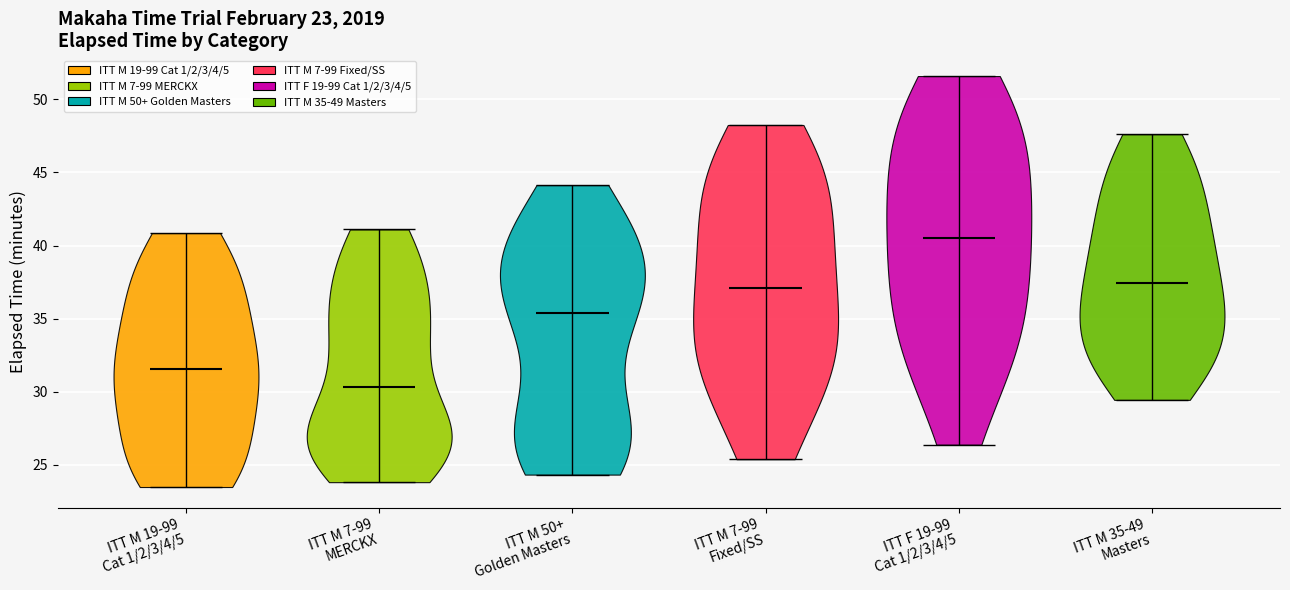

Which violin has the highest median line?

ITT F 19-99 Cat 1/2/3/4/5